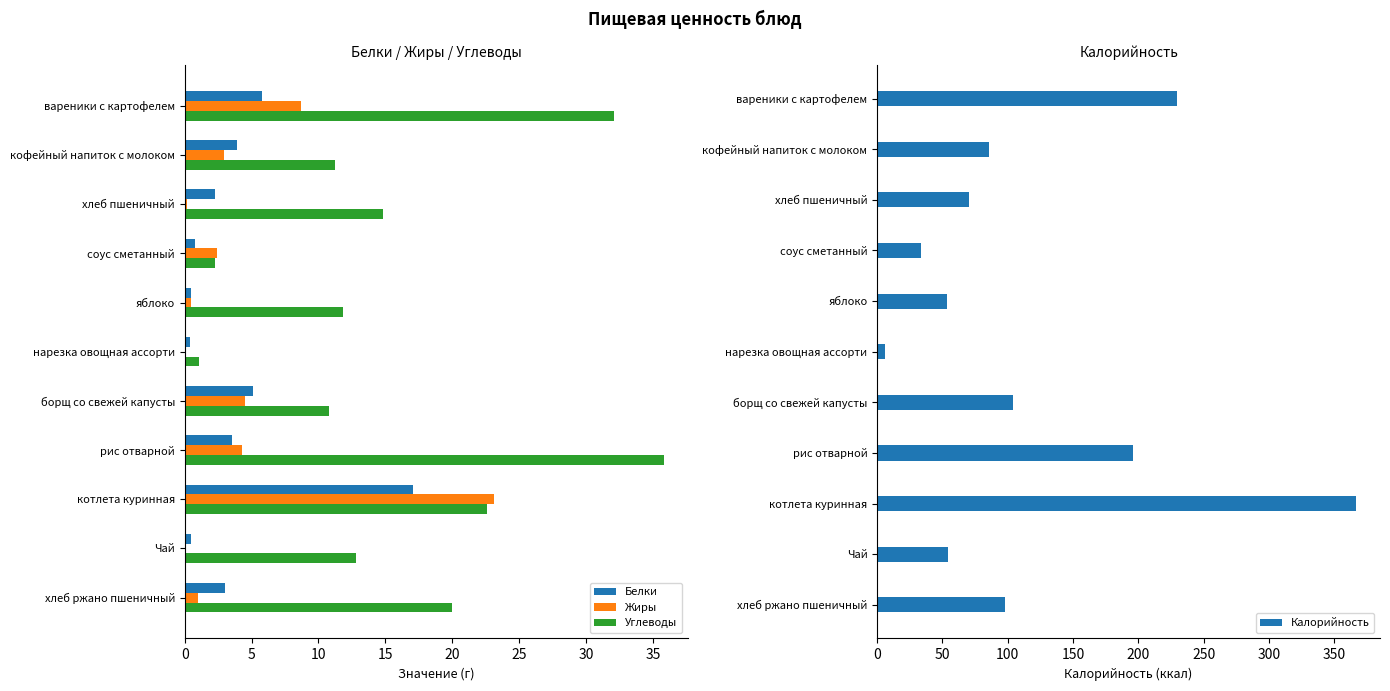

What is the maximum value for Углеводы?

35.8